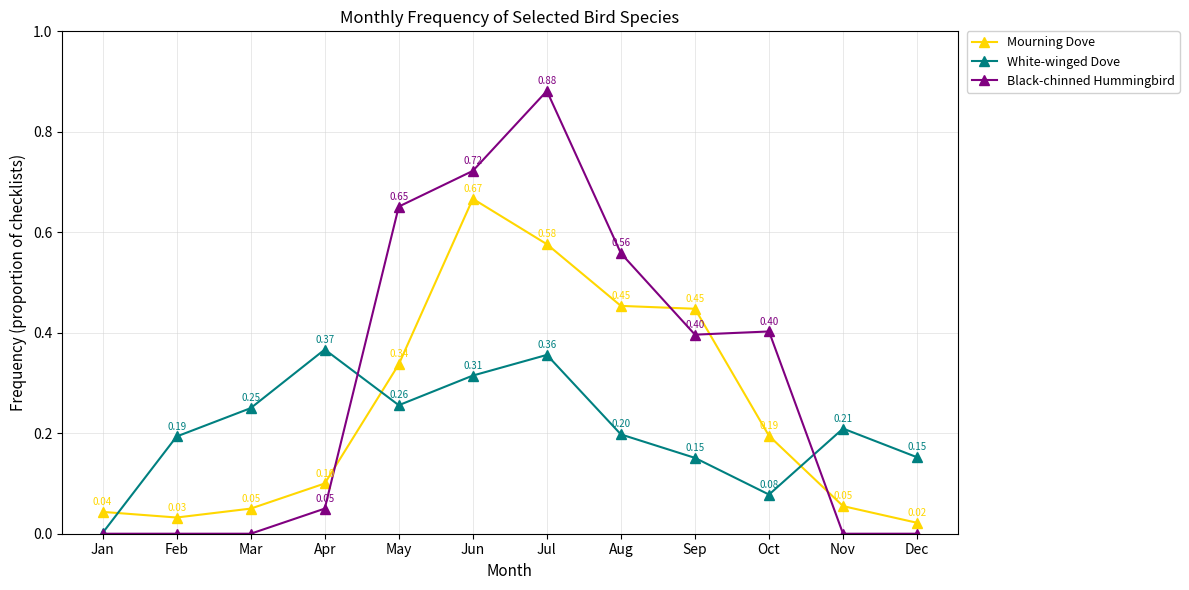

The value of White-winged Dove at Mar is 0.2. True or false?

True